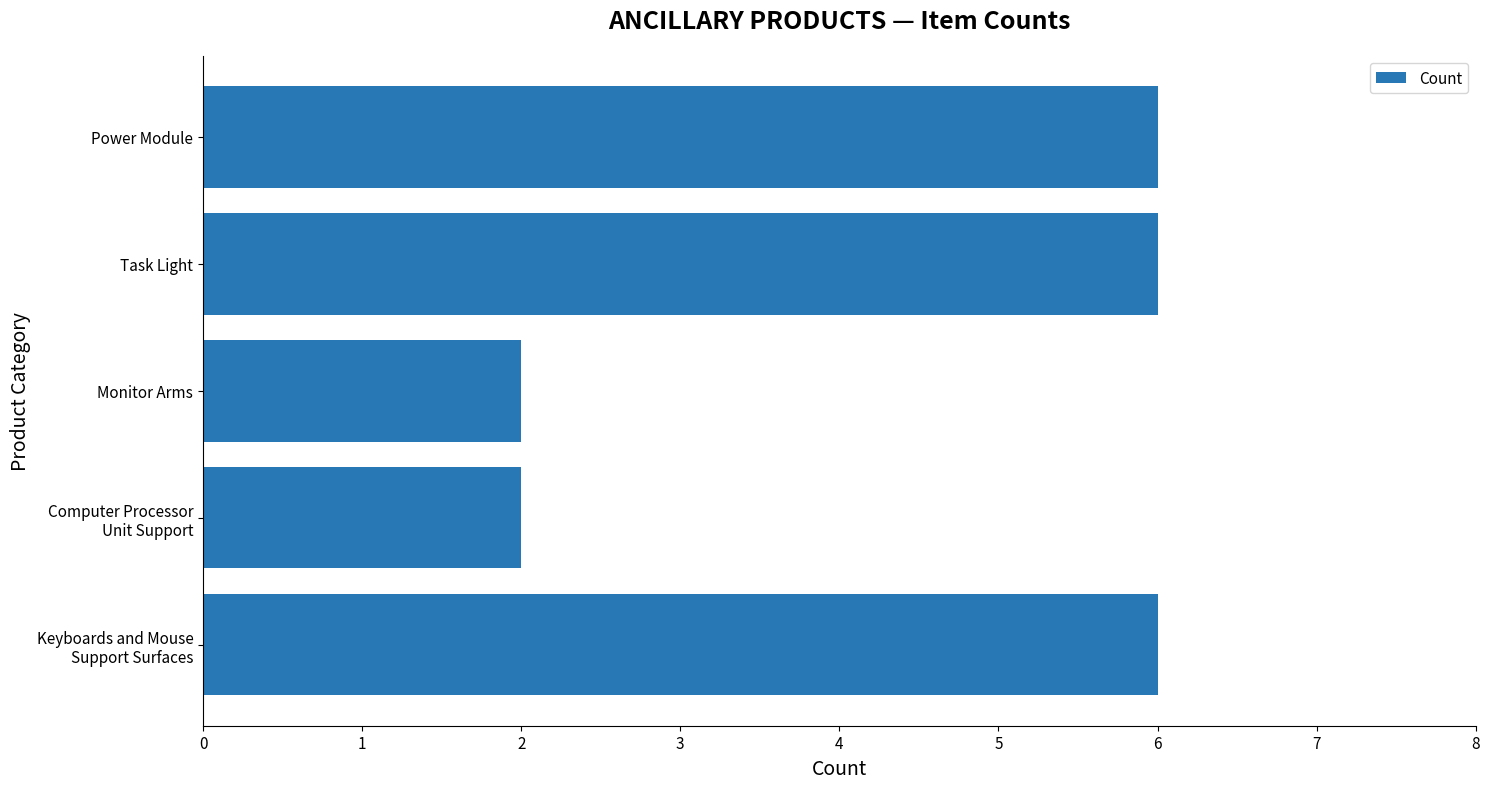

What is the sum of the values at Power Module and Monitor Arms?

8